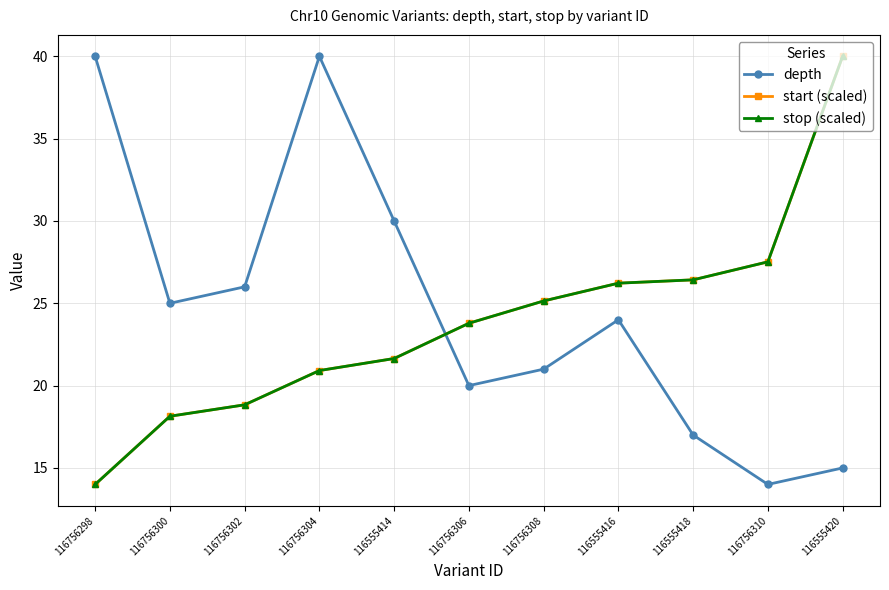

True or false: start (scaled) and stop (scaled) intersect in this chart.

False